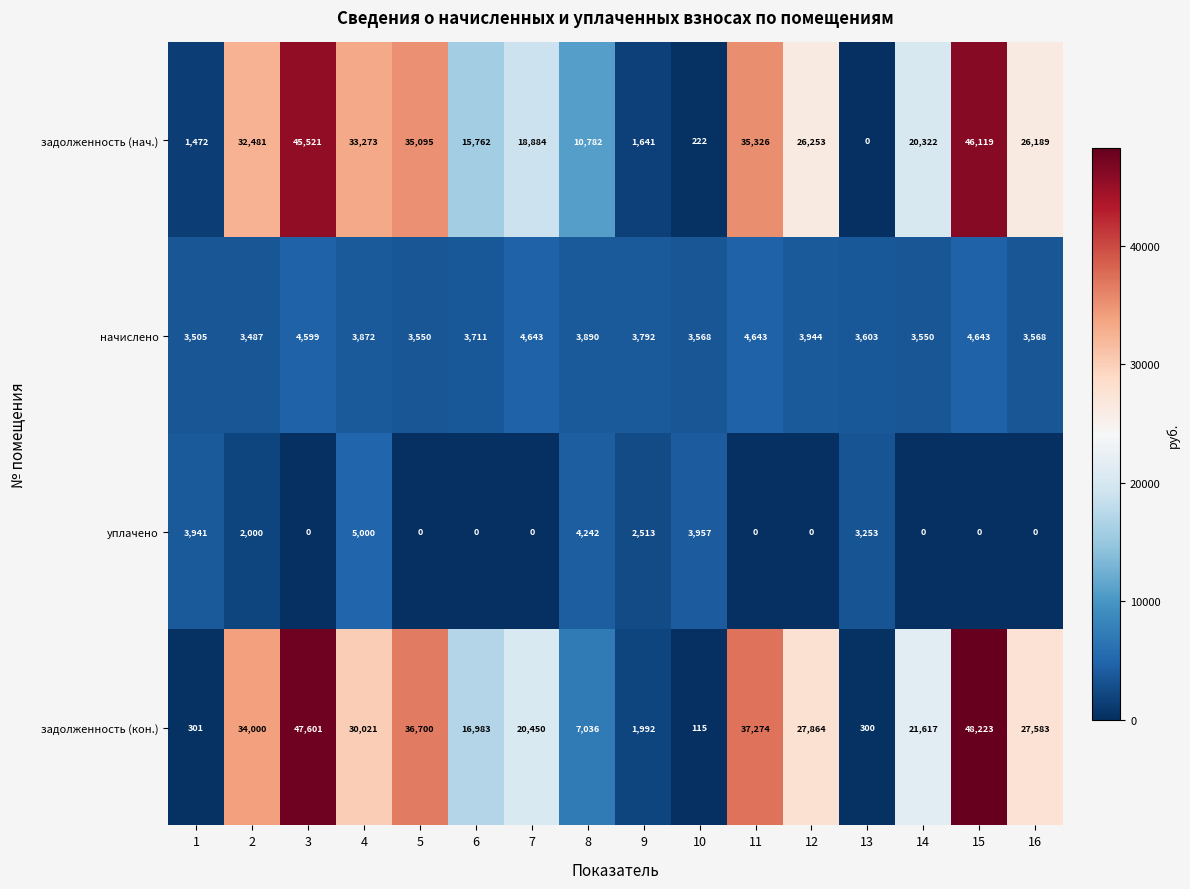

Which series has the widest spread of values?

задолженность (кон.)